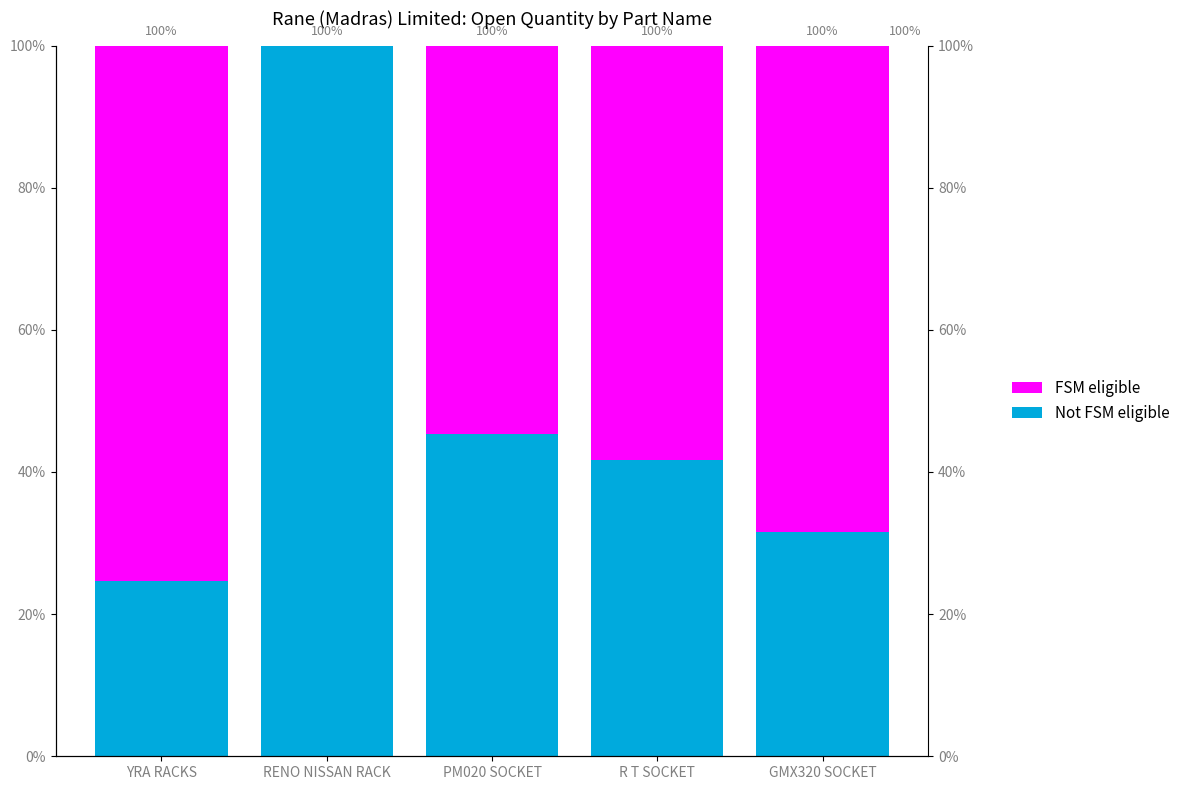

What is the value of the Not FSM eligible bar at the 2nd from the left?

100.0